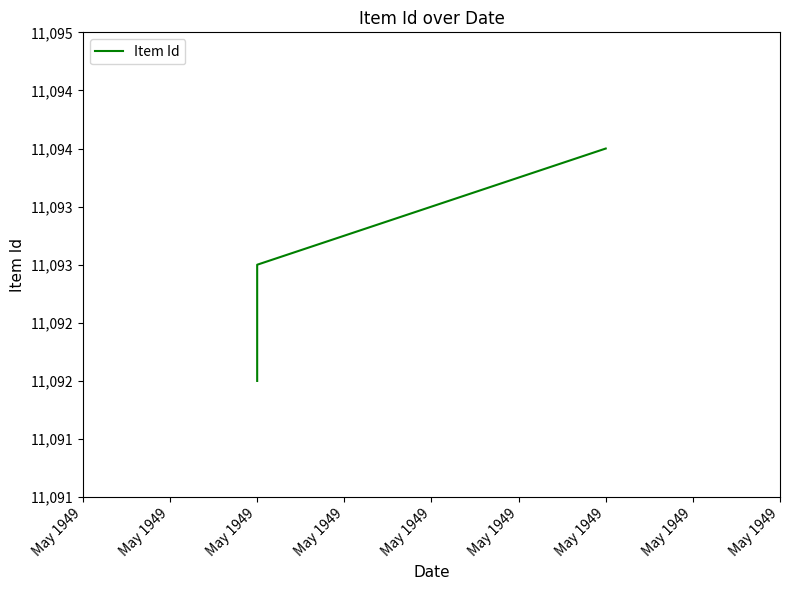

How many distinct data groups are displayed?

1